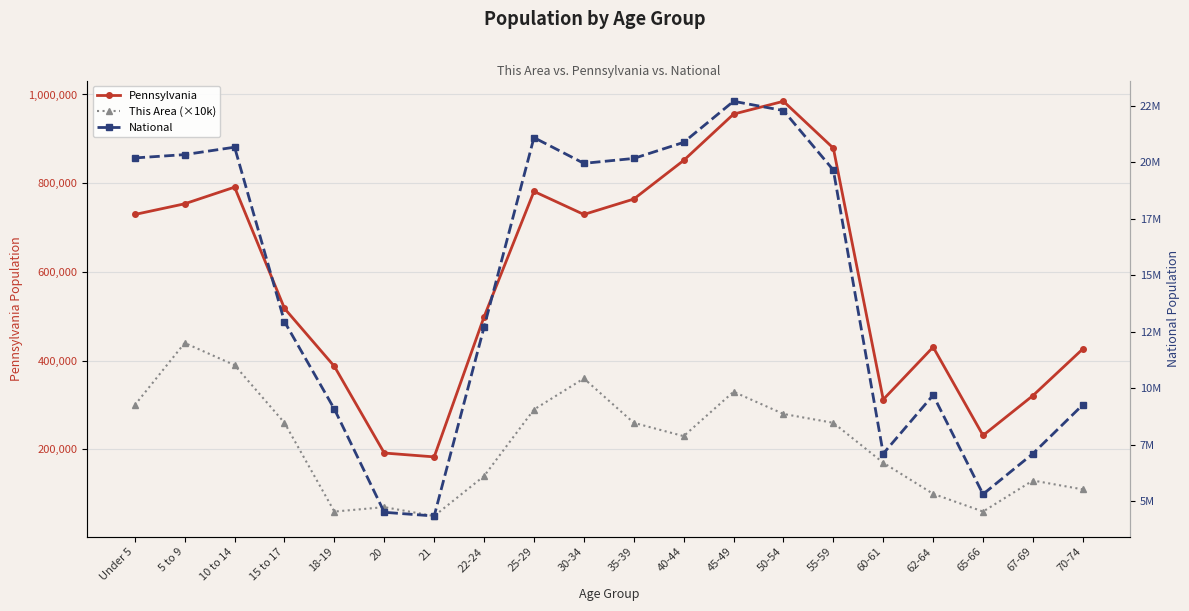

Reading right to left, list all the values displayed in this chart.

Pennsylvania: 426536	321379	231623	430721	312575	879048	984641	955763	851382	764287	729592	781527	498947	183257	191942	387235	517831	791151	753635	729538
This Area (×10k): 110000	130000	60000	100000	170000	260000	280000	330000	230000	260000	360000	290000	140000	50000	70000	60000	260000	390000	440000	300000
National: 9278166	7115361	5319902	9704197	7113727	19664805	22298125	22708591	20890964	20179642	19962099	21101849	12712576	4354294	4519129	9086089	12954254	20677194	20348657	20201362